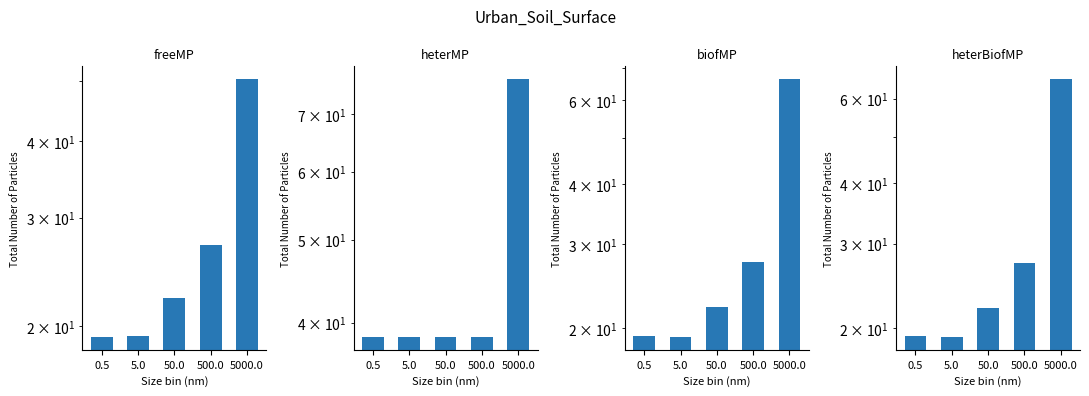

How many groups of bars are there?

5